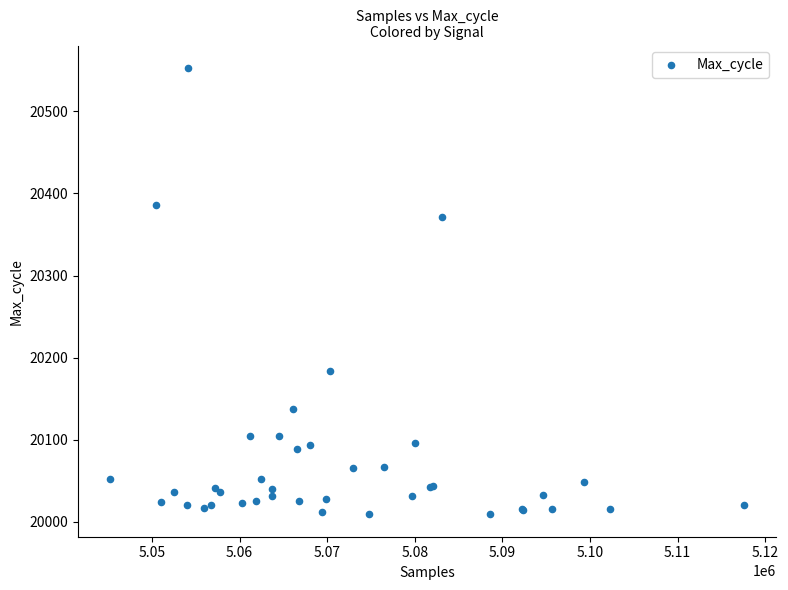

What Y value in the scatter plot is closest to 20281?

20371